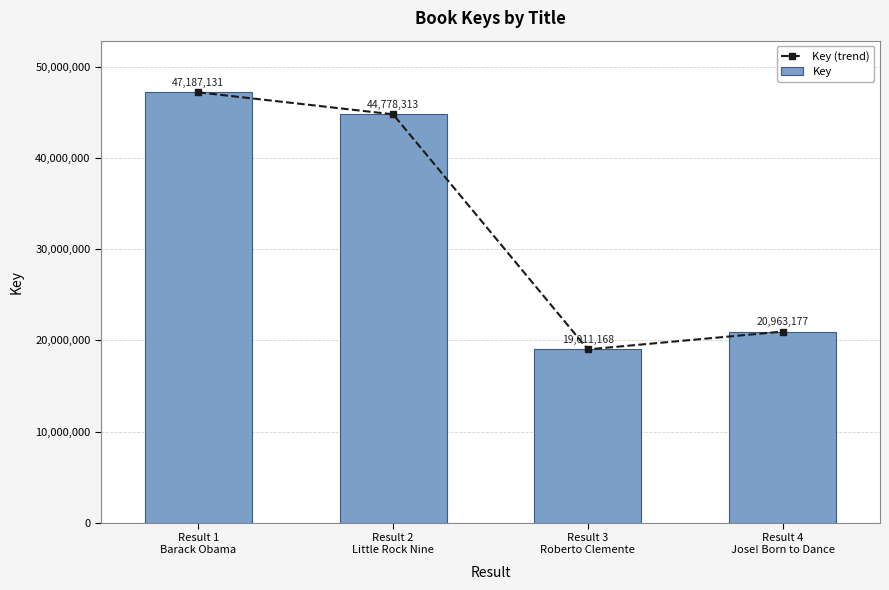

The value of Key (trend) at Result 4
Jose! Born to Dance is 36691525. True or false?

False